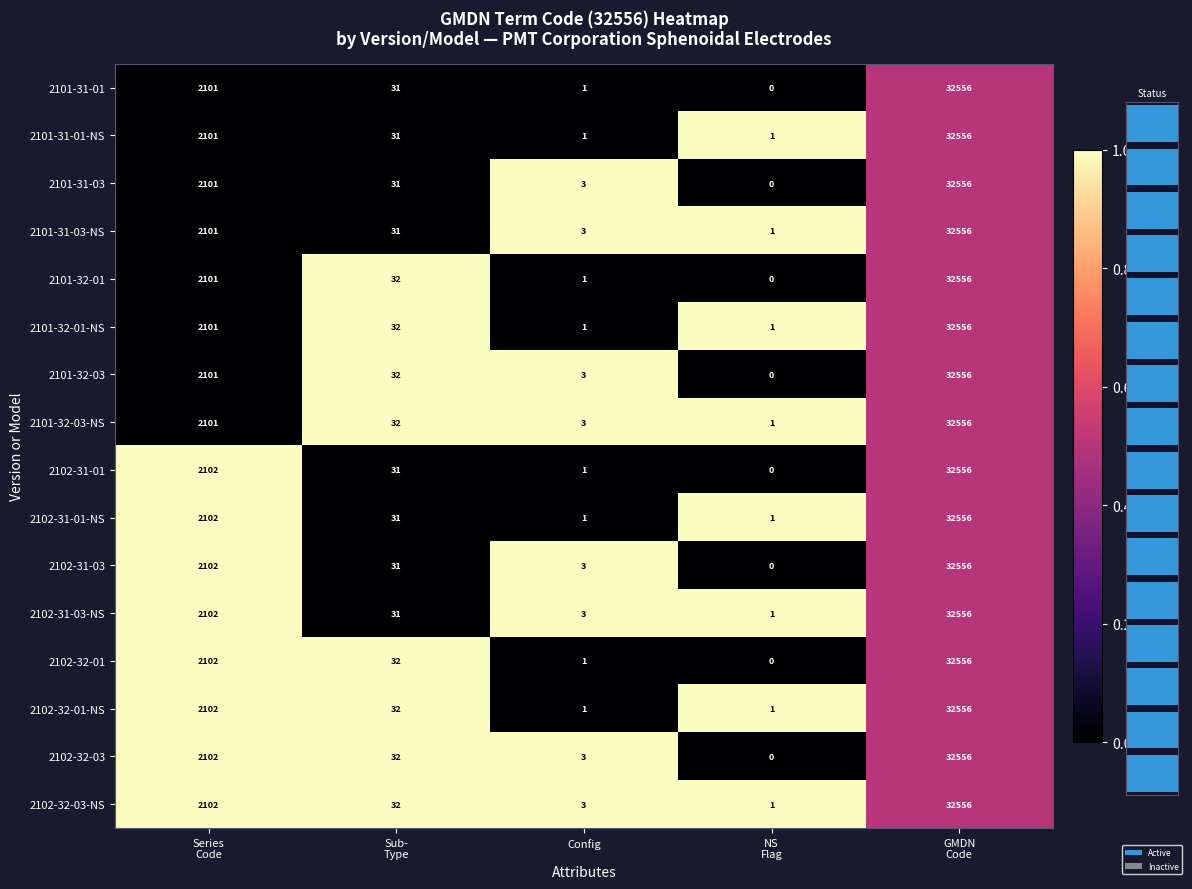

What is the difference between the second highest and second lowest values in the 2101-31-01 series?

2100